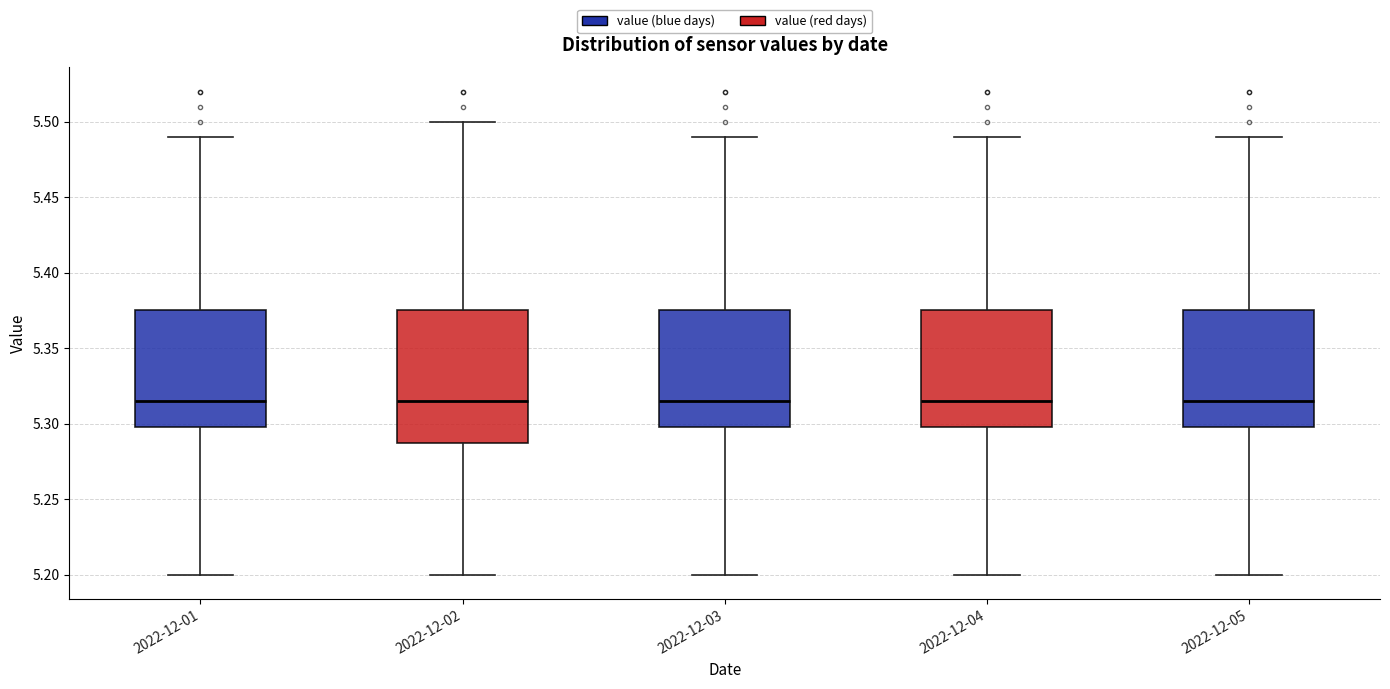

Reading left to right, read every box against the y-axis: the position of its median line, the range the box covers, and the ends of its whiskers. The values are not printed on the chart, so give them approximately, as read against the axis.

2022-12-01: median 5.315, box 5.300 to 5.375, whiskers 5.200 to 5.490
2022-12-02: median 5.315, box 5.290 to 5.375, whiskers 5.200 to 5.500
2022-12-03: median 5.315, box 5.300 to 5.375, whiskers 5.200 to 5.490
2022-12-04: median 5.315, box 5.300 to 5.375, whiskers 5.200 to 5.490
2022-12-05: median 5.315, box 5.300 to 5.375, whiskers 5.200 to 5.490